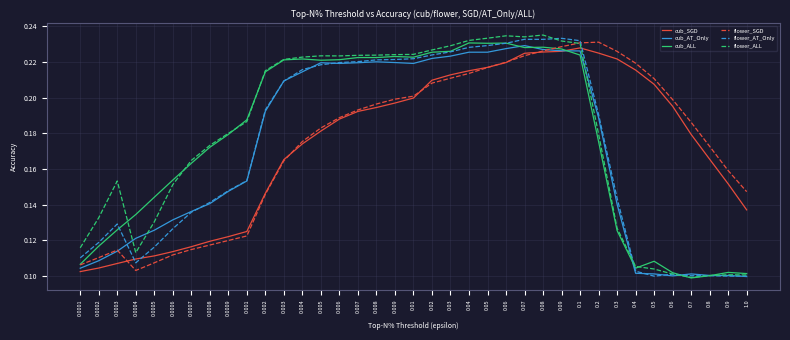

What is the sum of the flower_AT_Only values at 0.5 and 0.07?

0.3